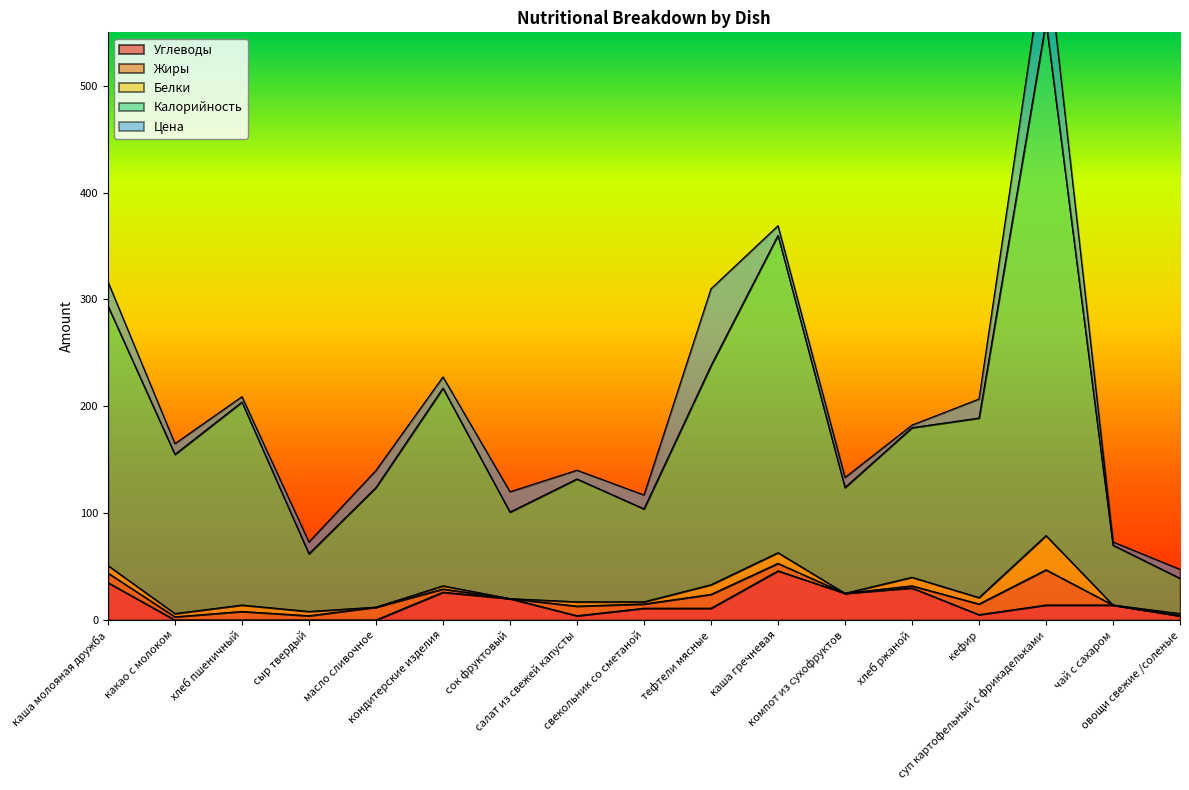

Is the value of Калорийность at овощи свежие /соленые greater than the value of Жиры at чай с сахаром?

Yes